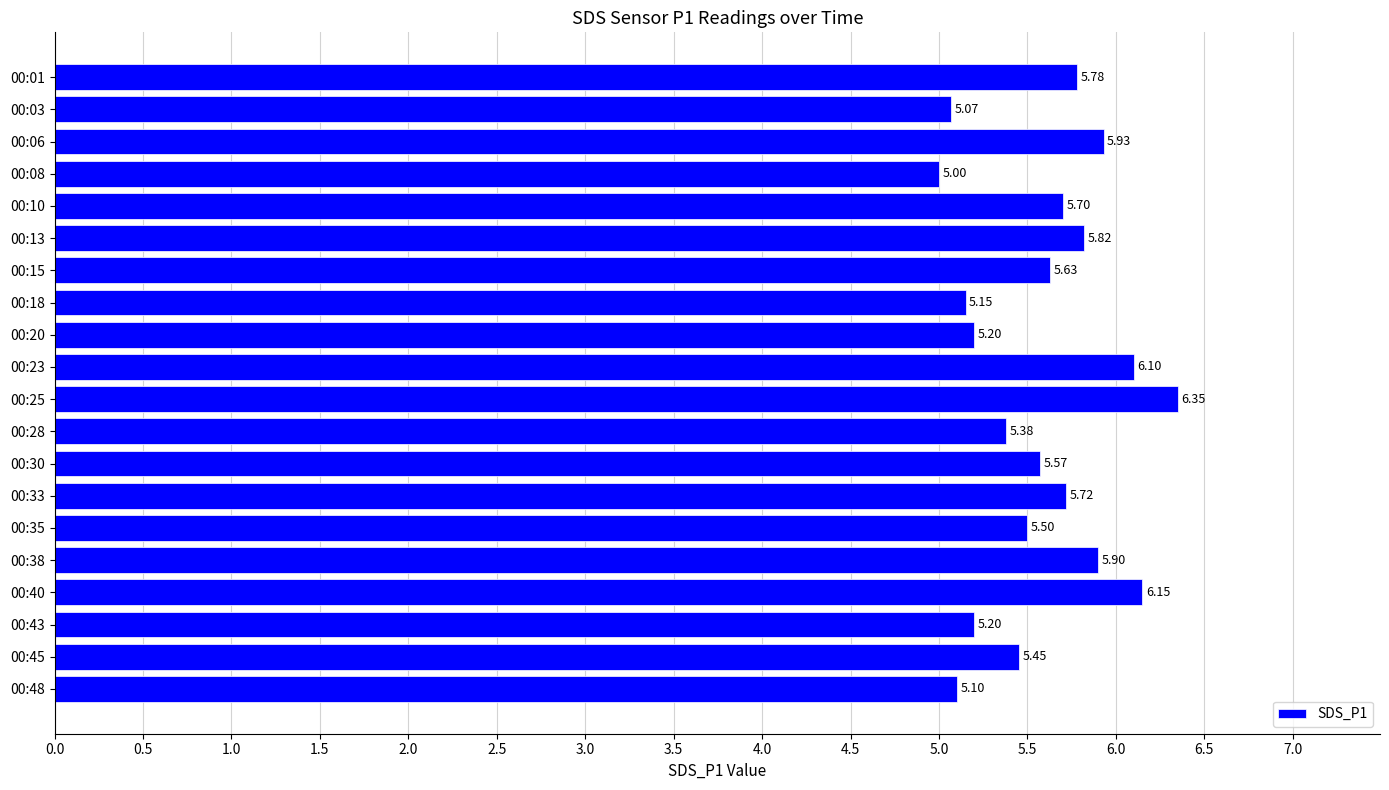

At which label is the value closest to 5?

00:08